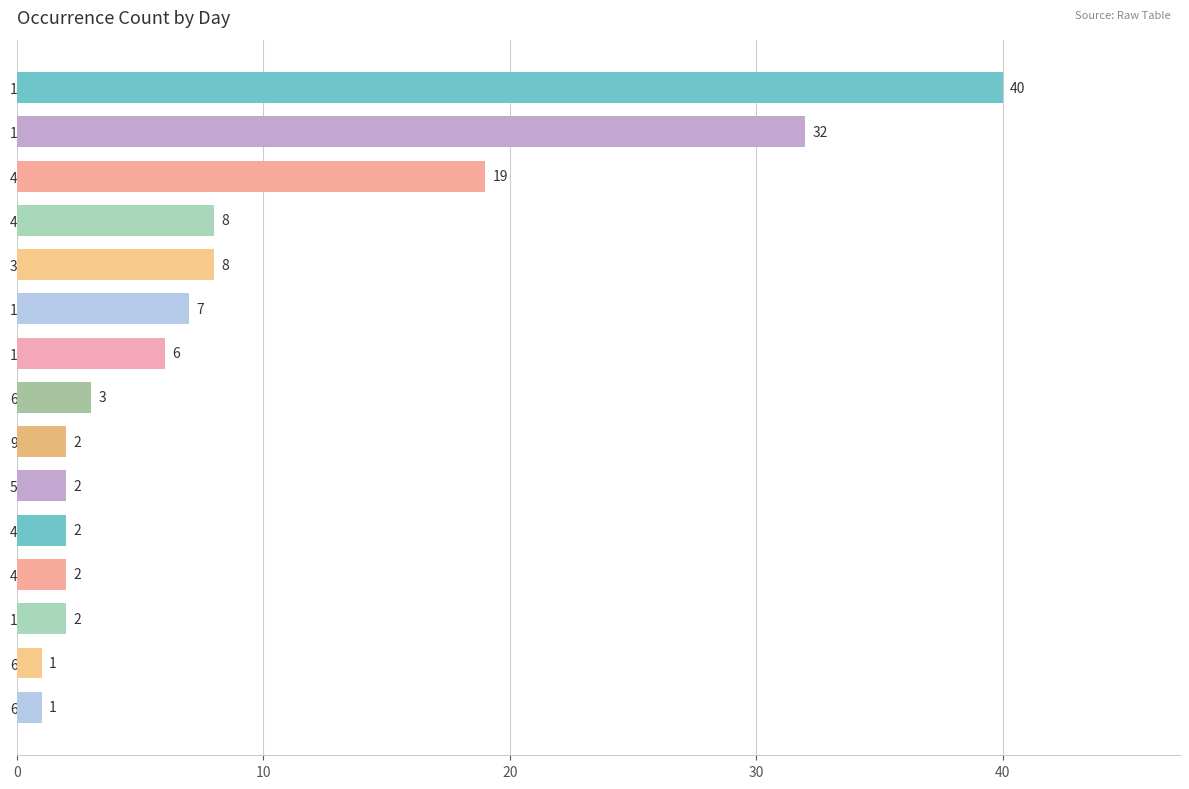

What is the sum of the values at 48 and 59?

4